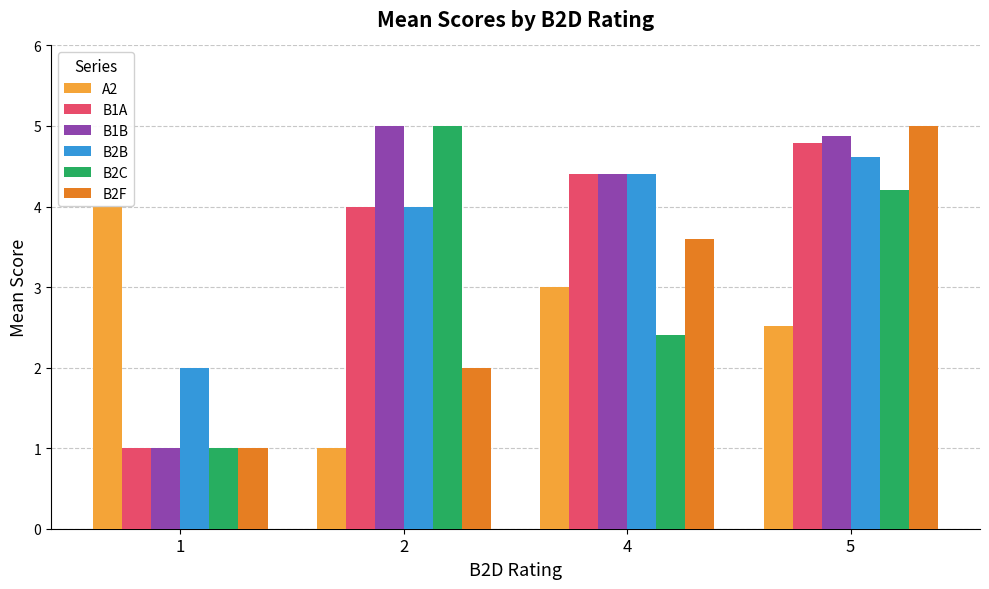

What is the total value across all series at 4?

22.2